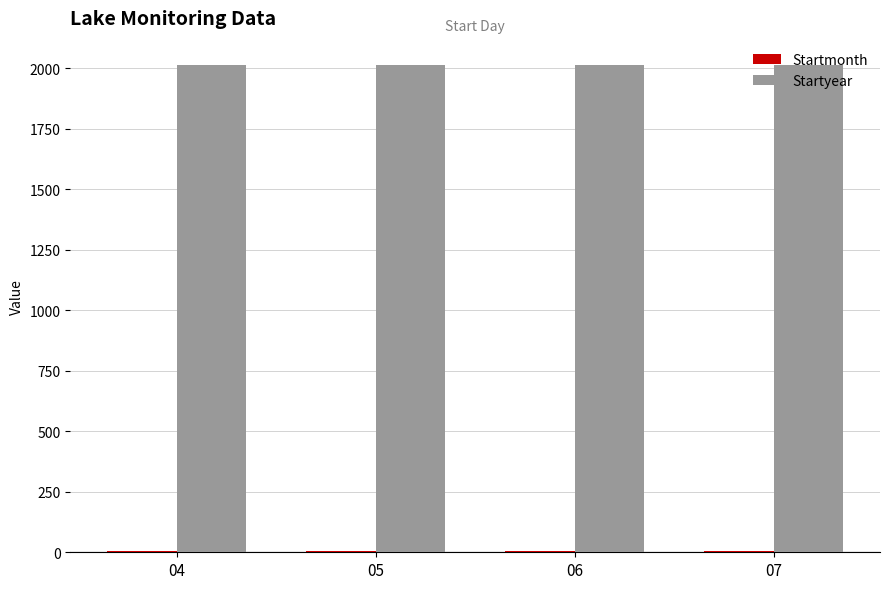

Which series has the largest total across all categories?

Startyear